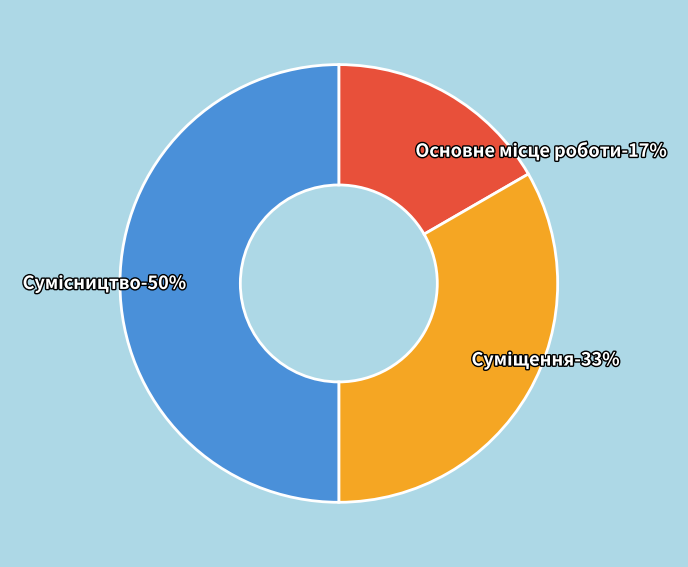

How much of the chart is everything except Основне місце роботи?

83.3%